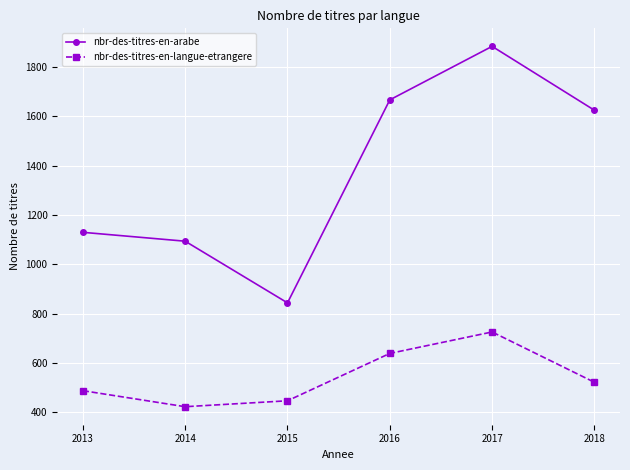

True or false: nbr-des-titres-en-arabe and nbr-des-titres-en-langue-etrangere intersect in this chart.

False